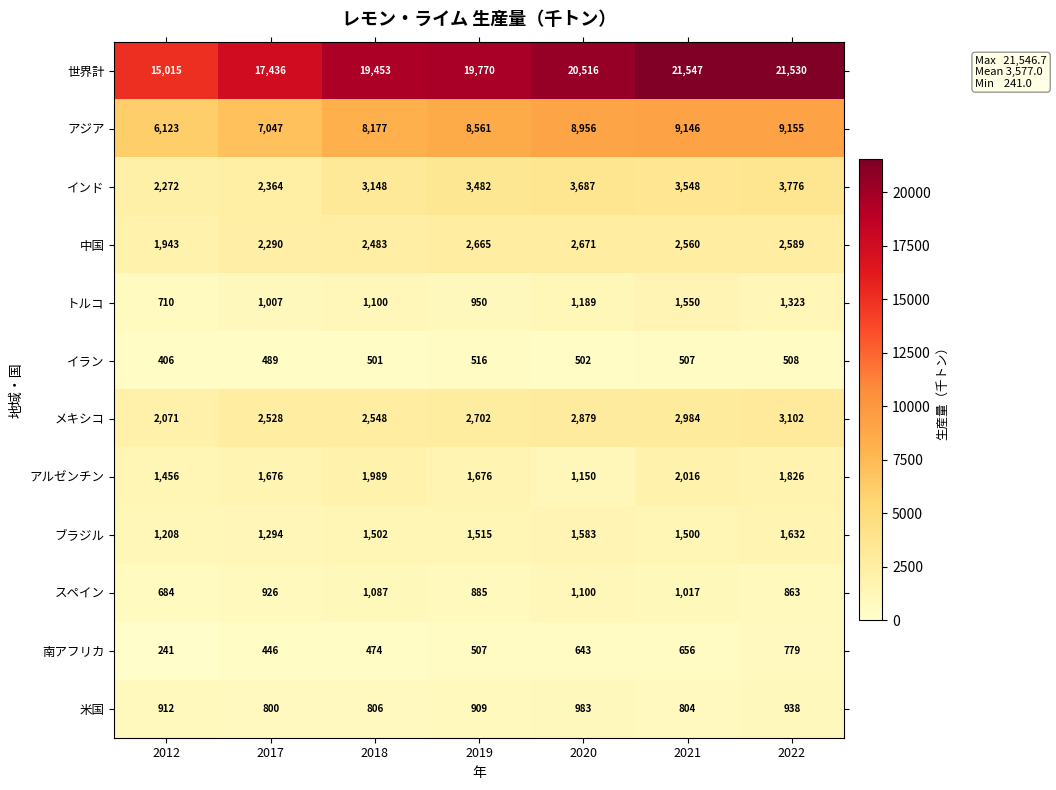

At which category is the sum across all series the highest?

2022